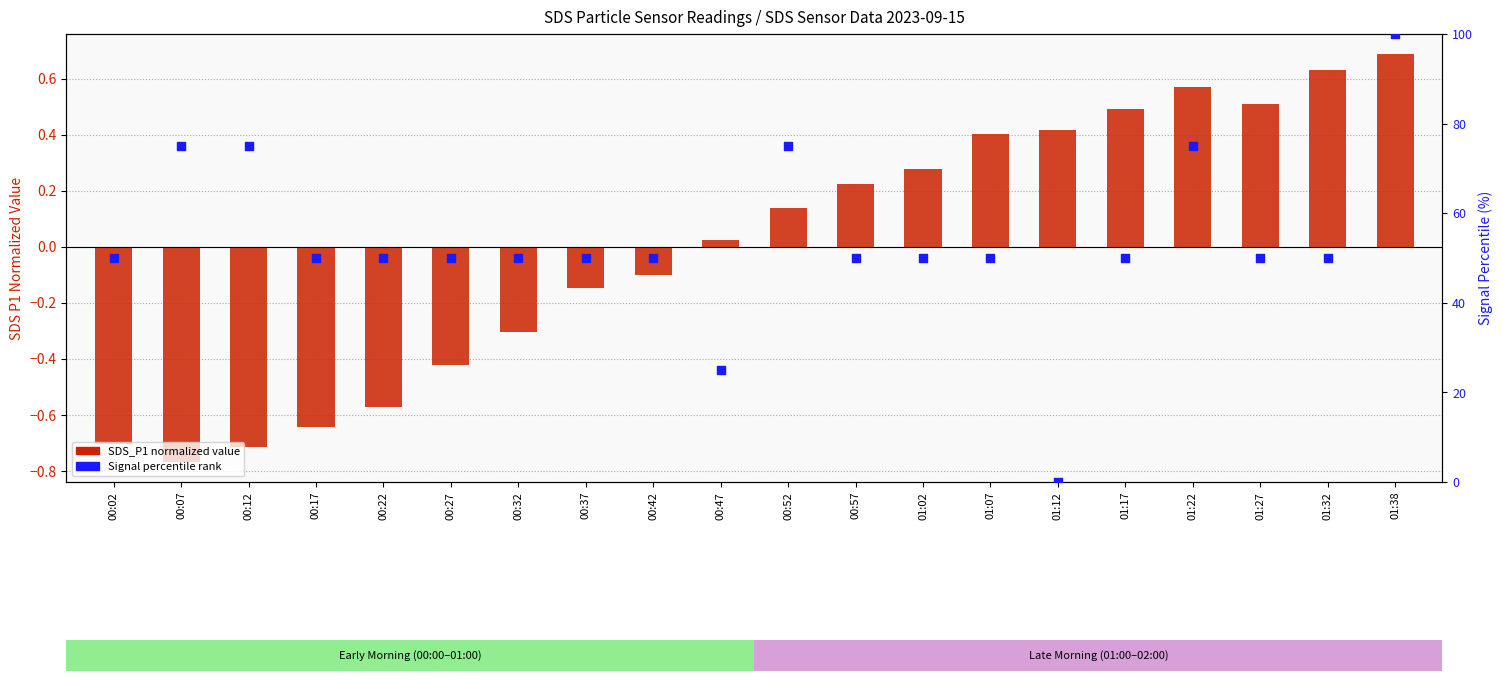

Is the value of SDS_P1 (normalized) at 01:02 greater than the value of Signal percentile at 01:22?

No